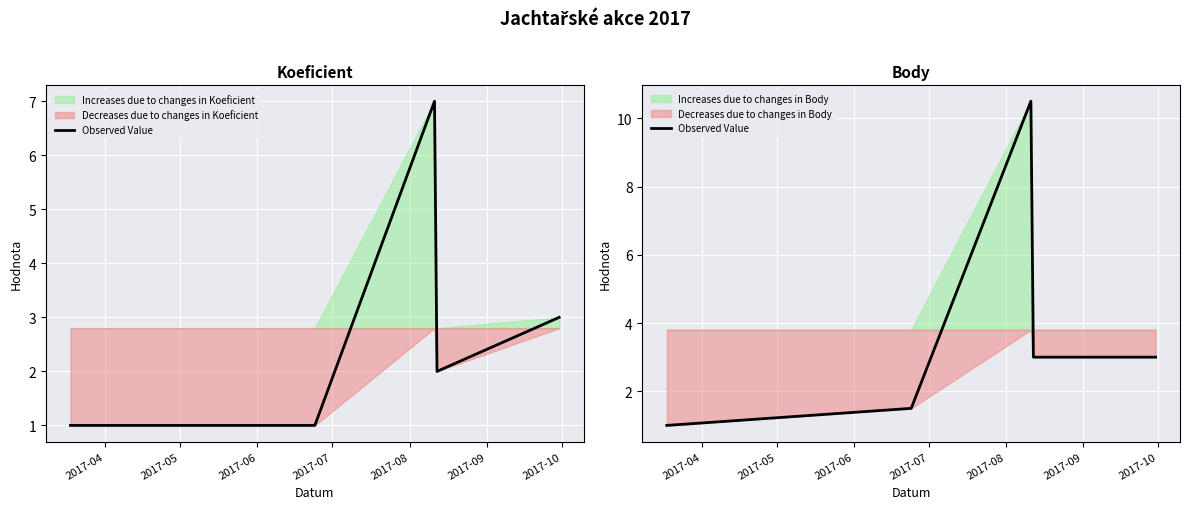

How many data points does each series have?

5